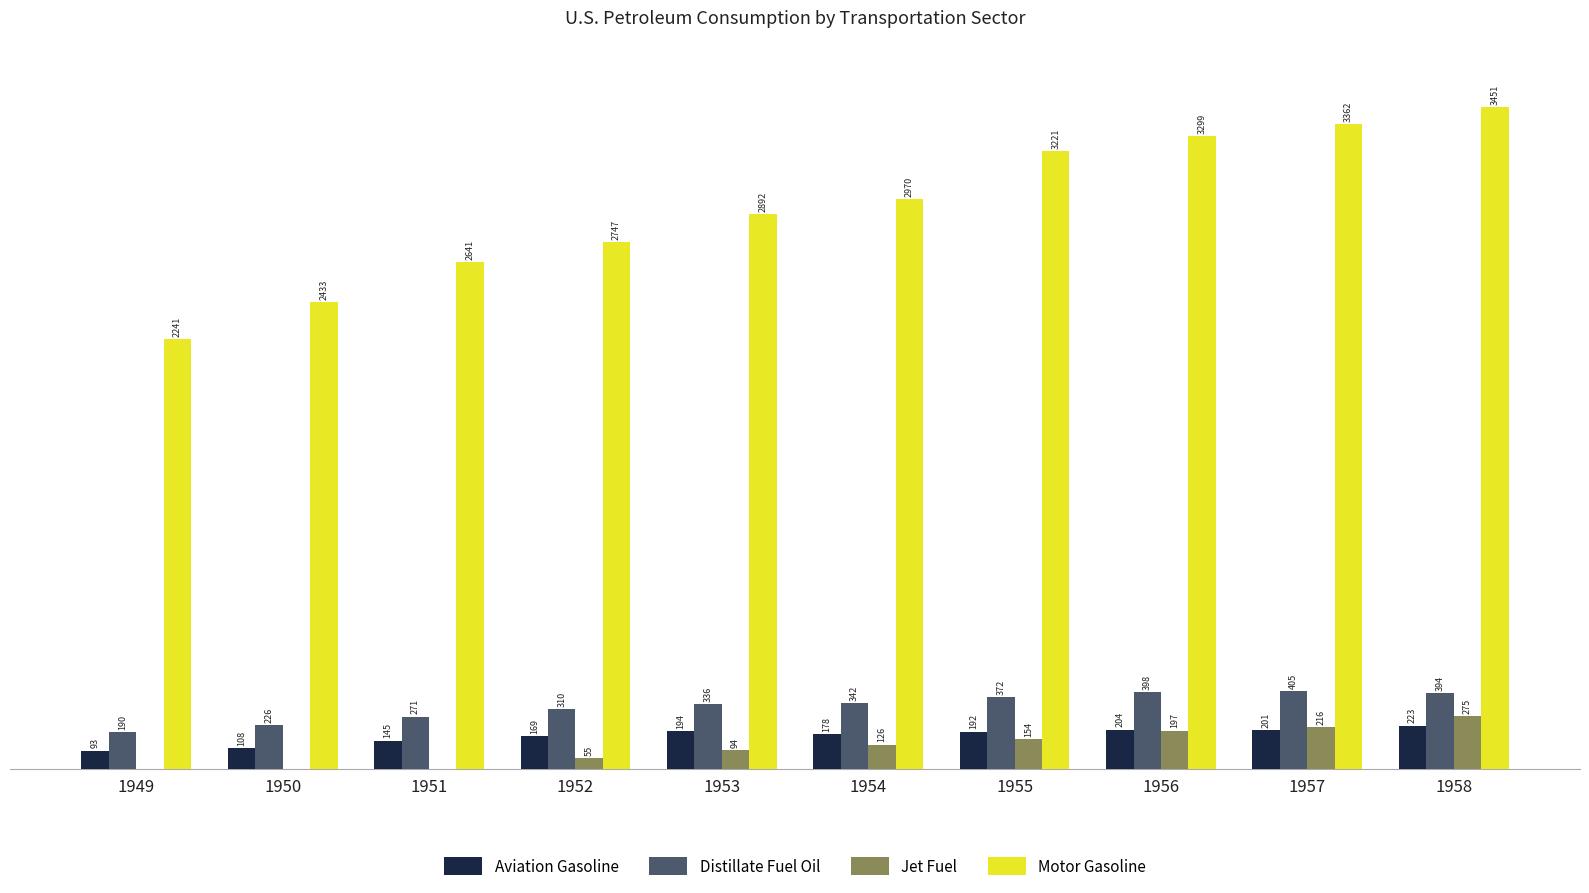

What are all the series names shown in the legend?

Aviation Gasoline, Distillate Fuel Oil, Jet Fuel, Motor Gasoline